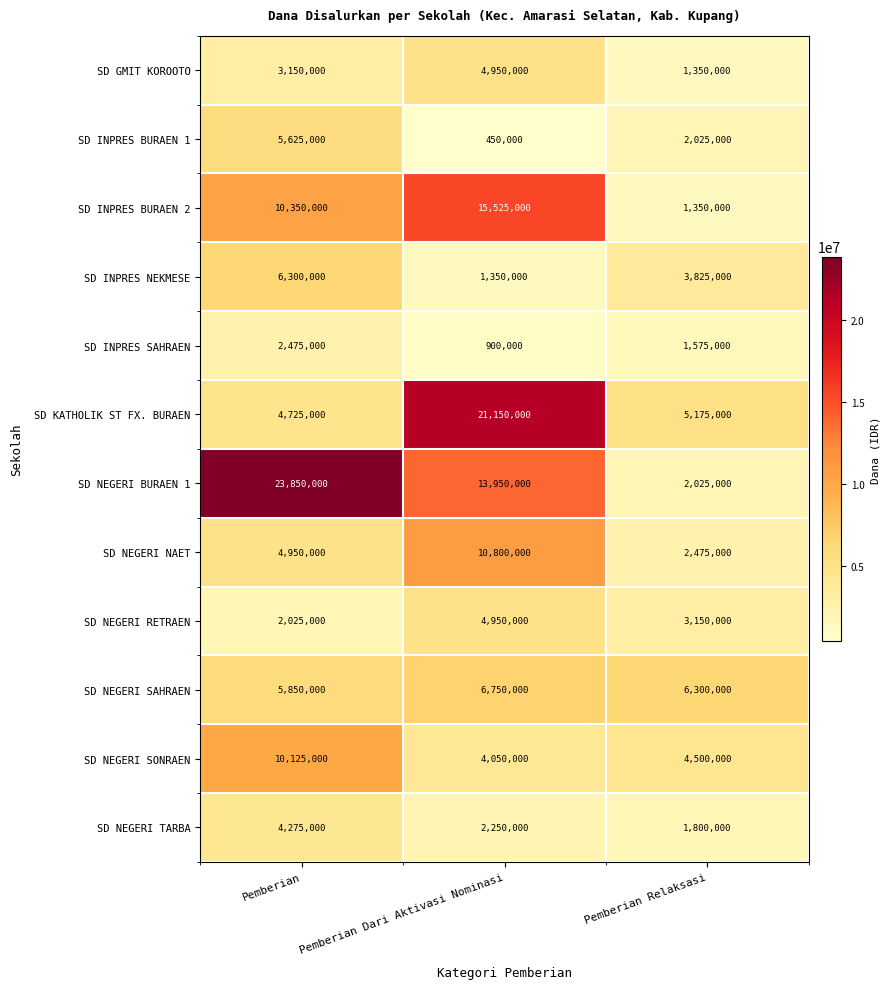

What is the difference between the highest and lowest values at Pemberian?

21825000